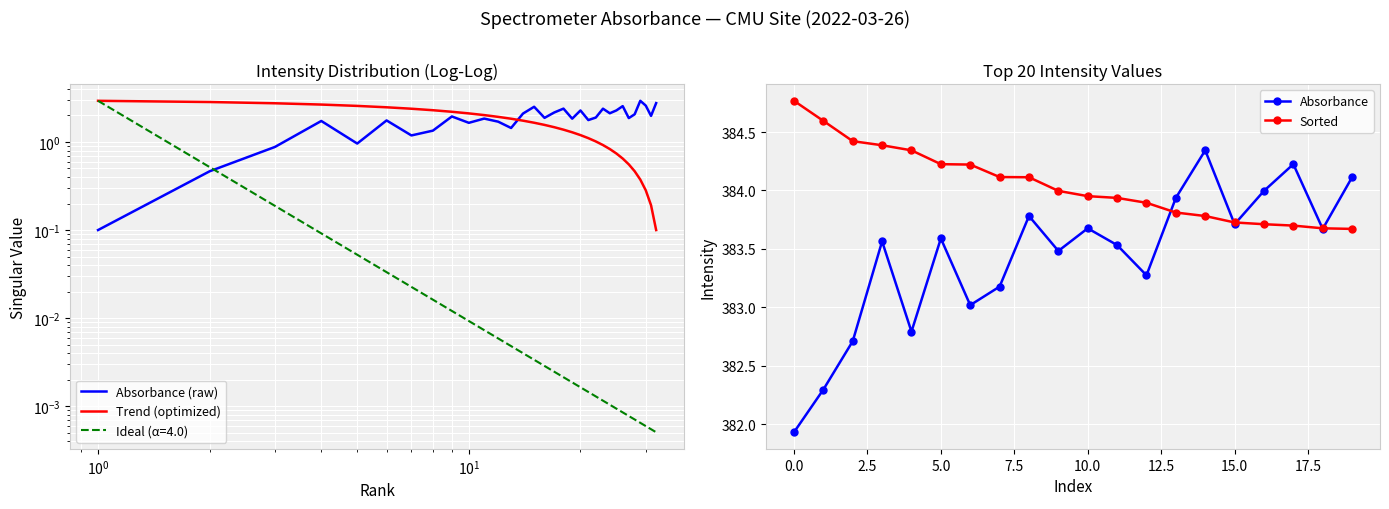

How many interior local valleys does the Absorbance series have?

6